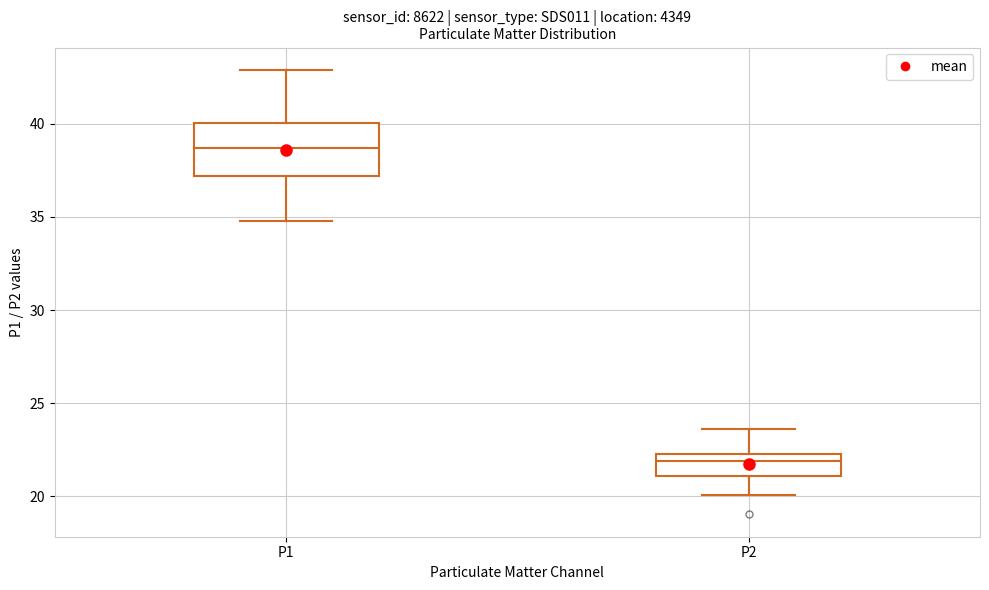

Reading left to right, transcribe this box plot: for each box, give where its median line is, the range the box spans, and where its two whiskers end, as read against the y-axis. The values are not printed on the chart, so give them approximately, as read against the axis.

P1: median 38.5, box 37.0 to 40.0, whiskers 35.0 to 43.0
P2: median 22.0, box 21.0 to 22.5, whiskers 20.0 to 23.5